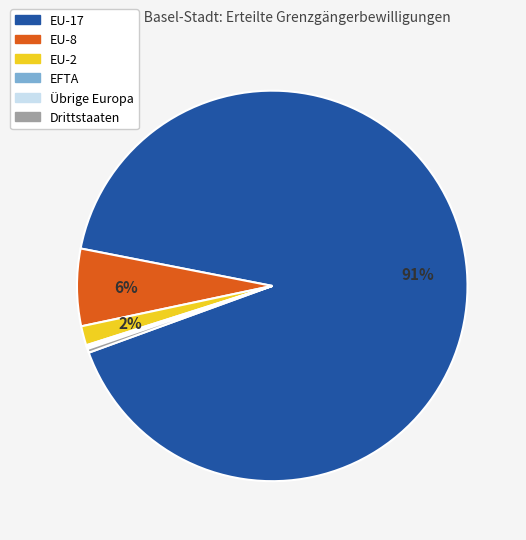

Do EU-8 and EU-2 together represent more than half of the pie?

No